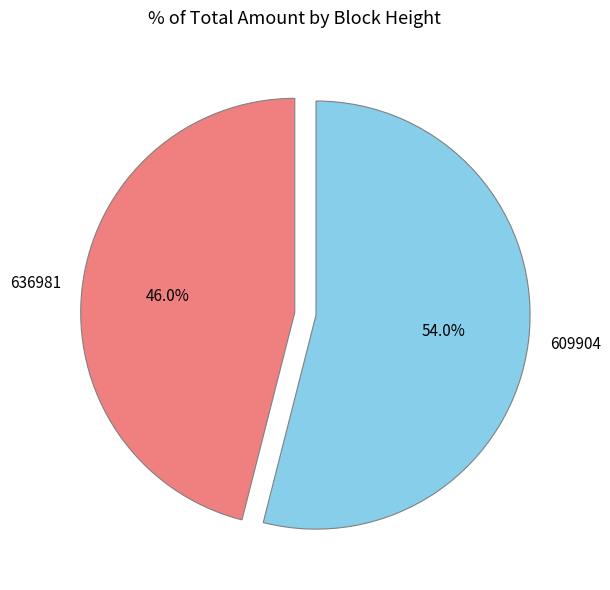

Which slice represents more than half of the pie?

609904